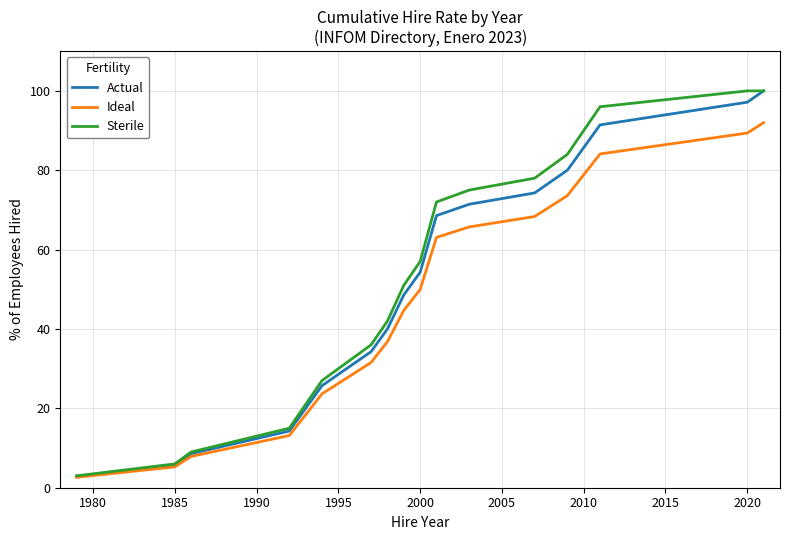

What is the smallest value displayed?

2.6